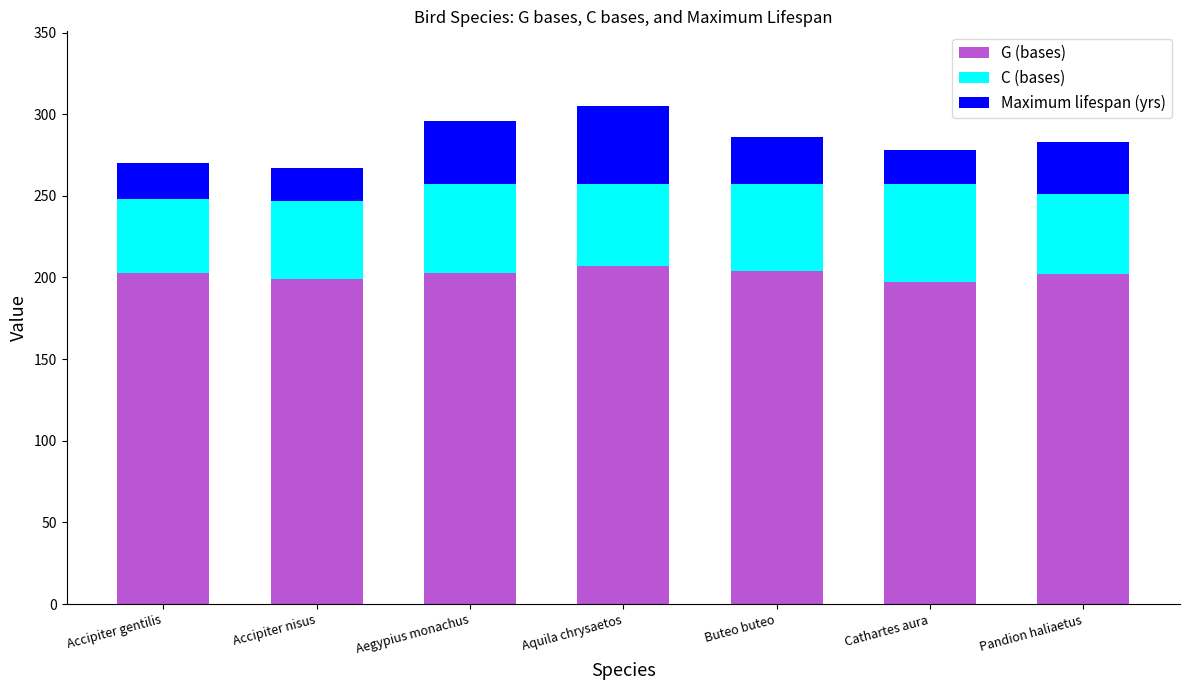

How many categories are shown in the chart?

7